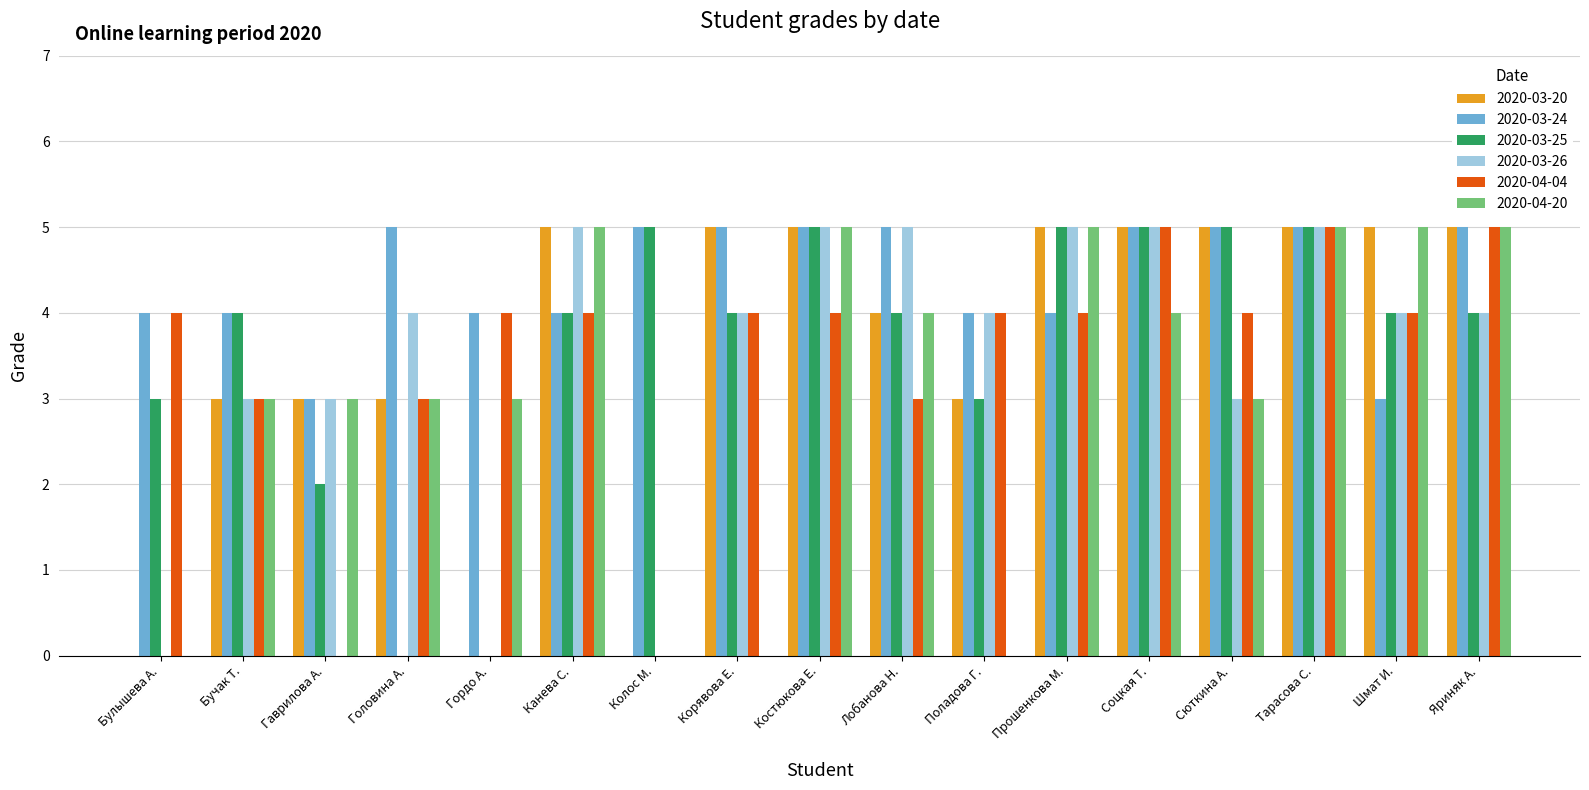

Reading left to right, list all the values displayed in this chart.

2020-03-20: 0	3	3	3	0	5	0	5	5	4	3	5	5	5	5	5	5
2020-03-24: 4	4	3	5	4	4	5	5	5	5	4	4	5	5	5	3	5
2020-03-25: 3	4	2	0	0	4	5	4	5	4	3	5	5	5	5	4	4
2020-03-26: 0	3	3	4	0	5	0	4	5	5	4	5	5	3	5	4	4
2020-04-04: 4	3	0	3	4	4	0	4	4	3	4	4	5	4	5	4	5
2020-04-20: 0	3	3	3	3	5	0	0	5	4	0	5	4	3	5	5	5